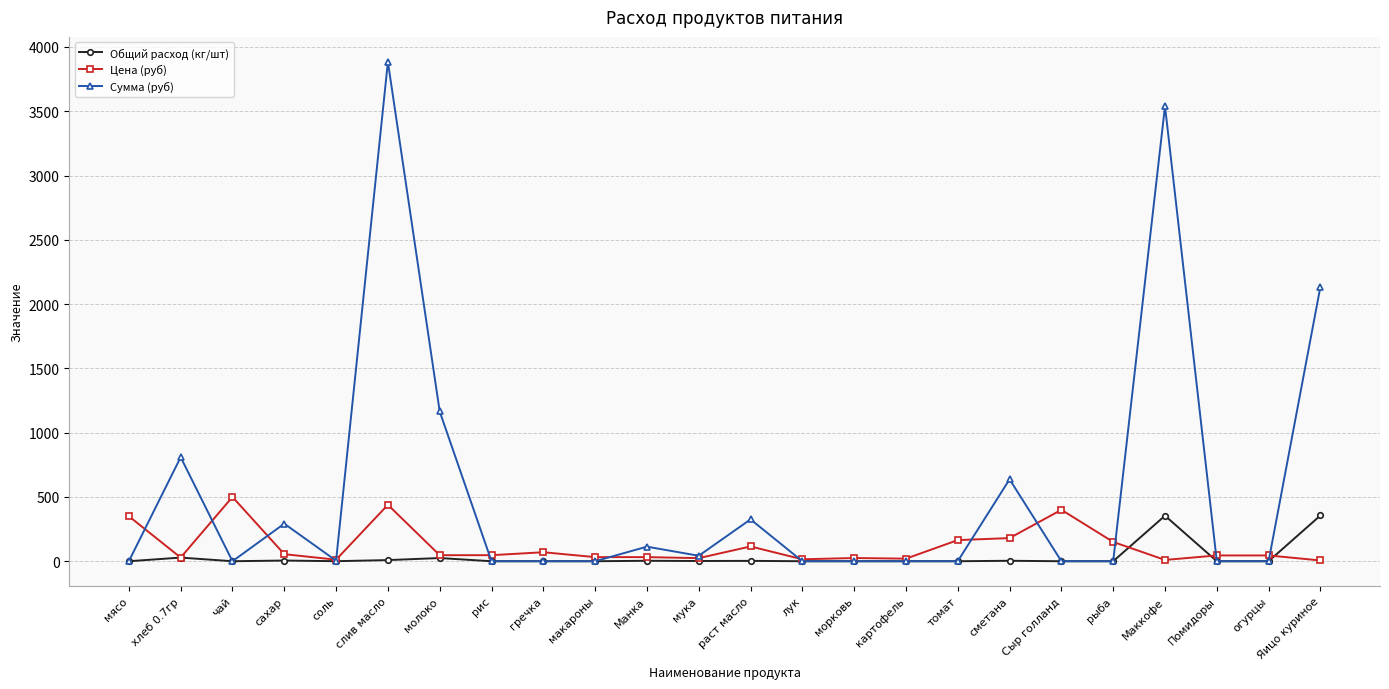

How many data points in Общий расход (кг/шт) are above 0?

11